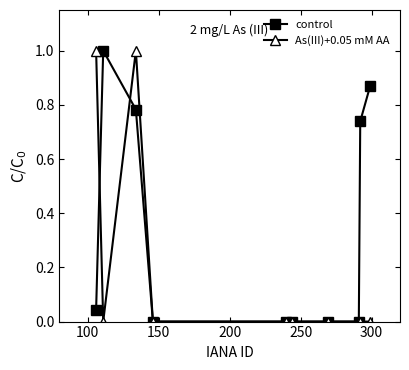

What is the difference between the maximum and minimum values in the As(III)+0.05 mM AA series?

1.0